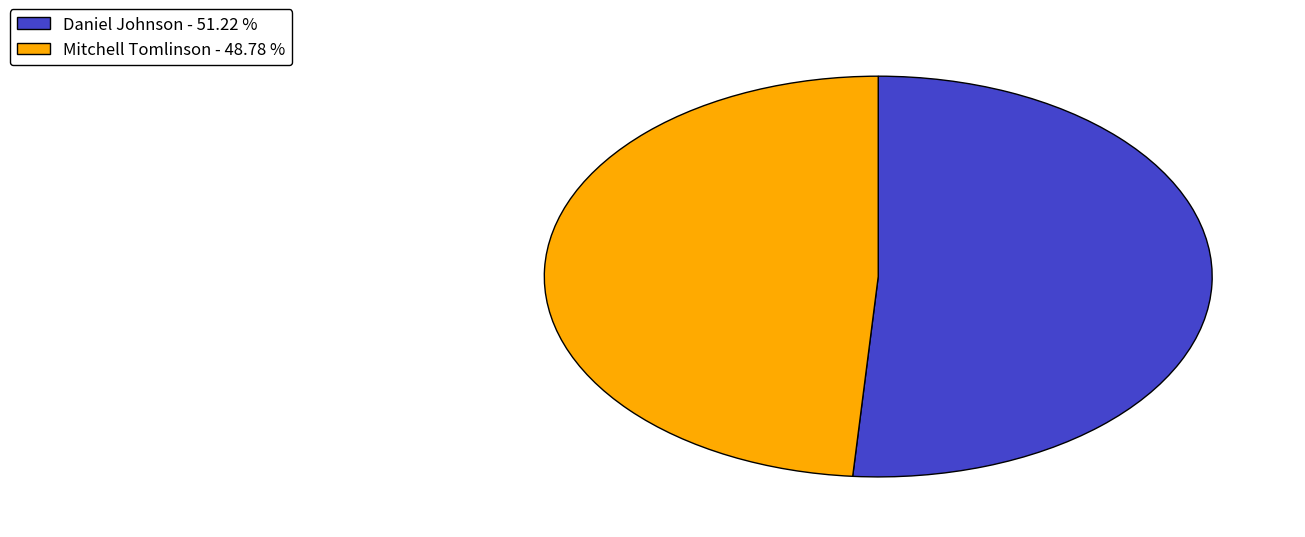

The Daniel Johnson slice represents 46% of the pie. True or false?

False